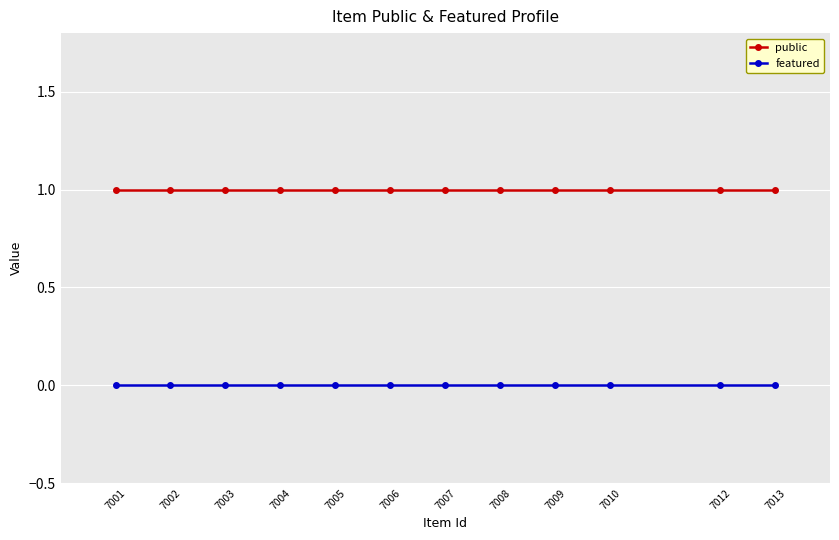

True or false: public has a value of 1 at 7013.

True